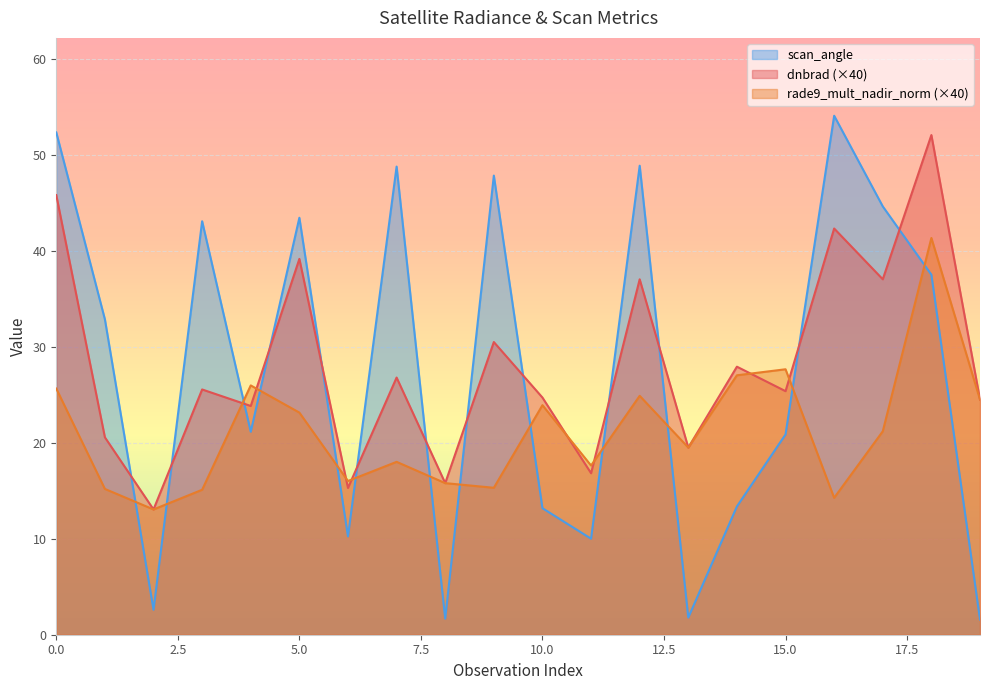

What is the greatest value displayed?

54.1